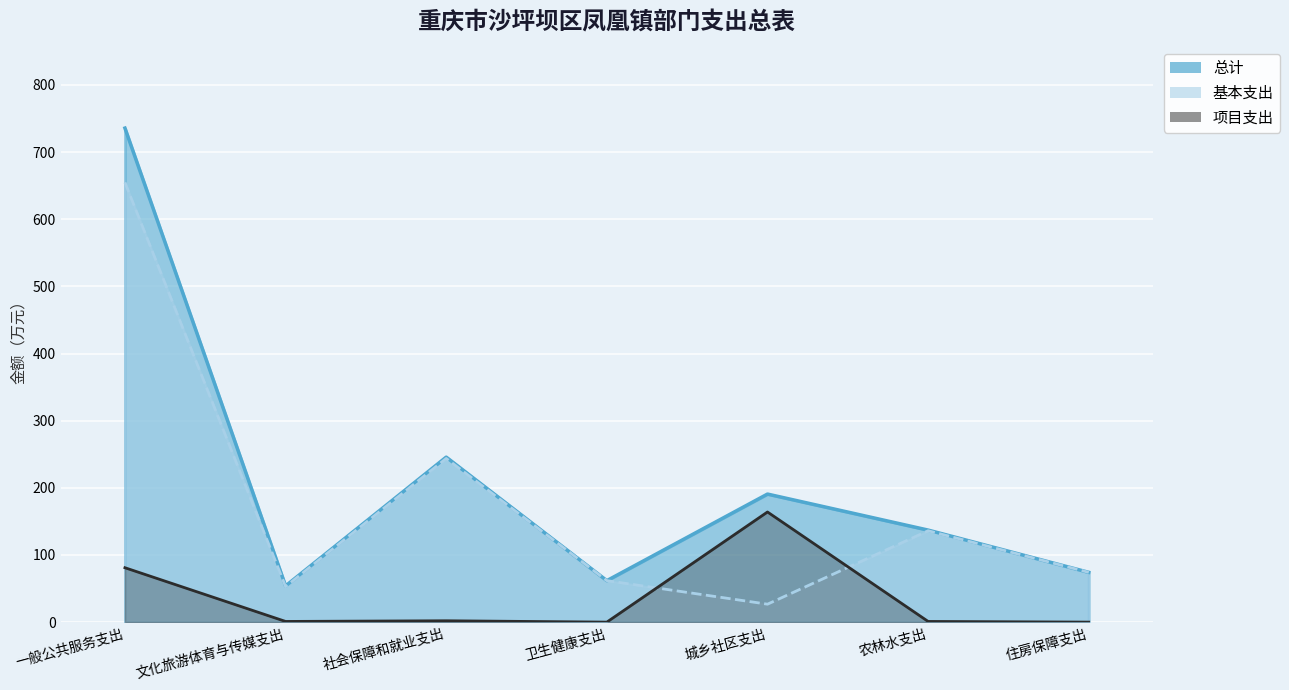

What is the label of the 1st point from the right?

住房保障支出